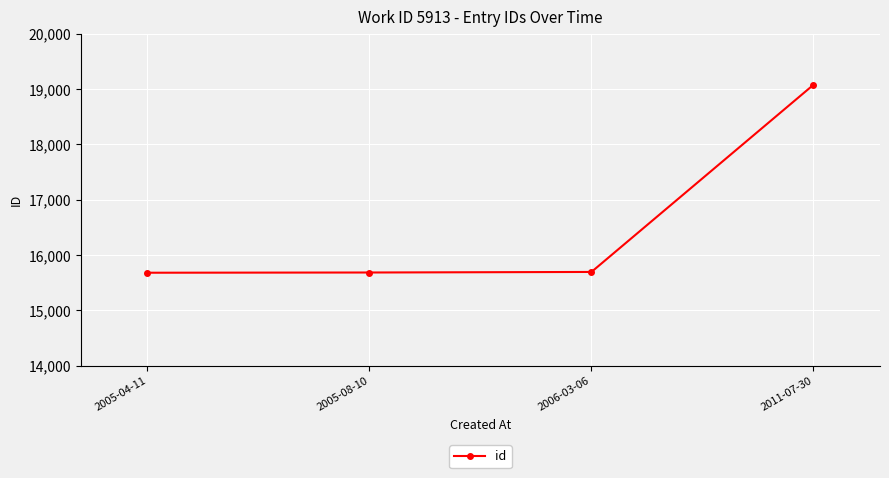

What value does the data have at 2005-04-11, to the nearest 10?

15680